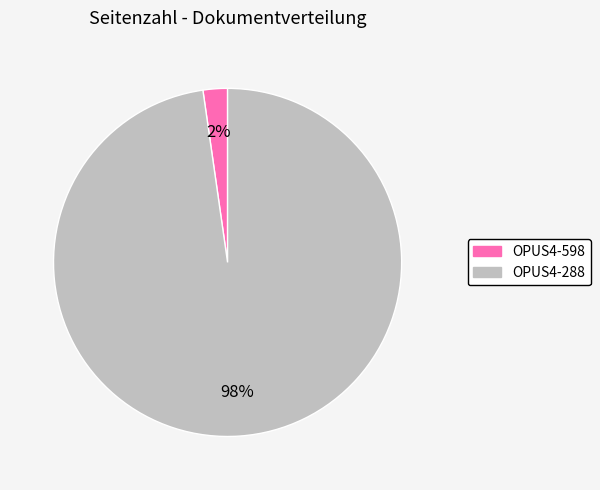

What is the largest slice in the pie chart?

OPUS4-288